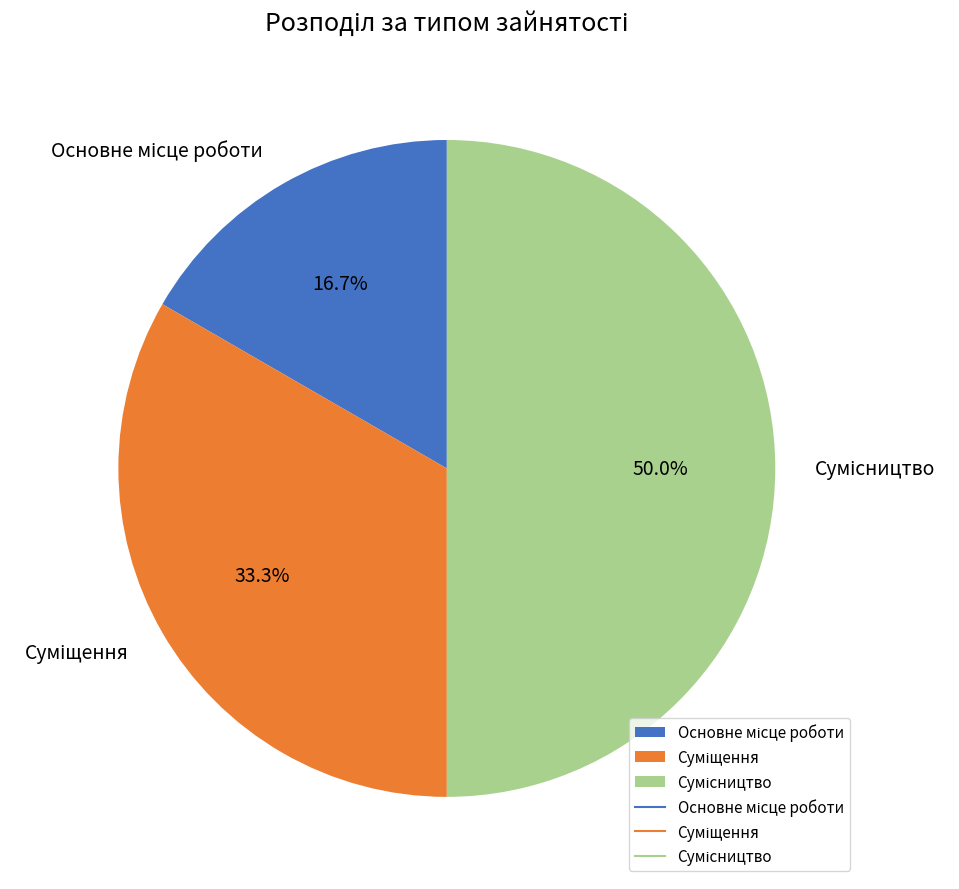

Which has a higher value, Основне місце роботи or Суміщення?

Суміщення